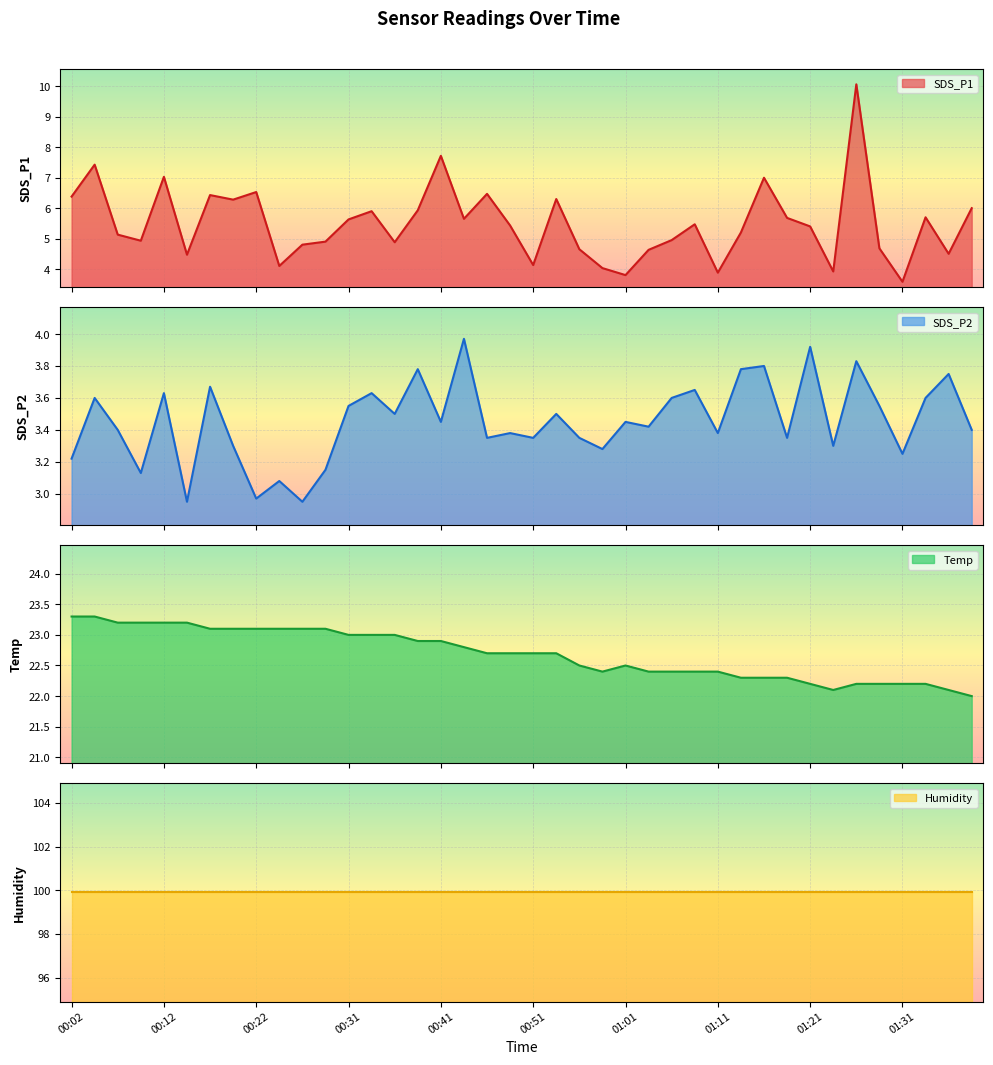

What is the maximum value for SDS_P1?

10.1